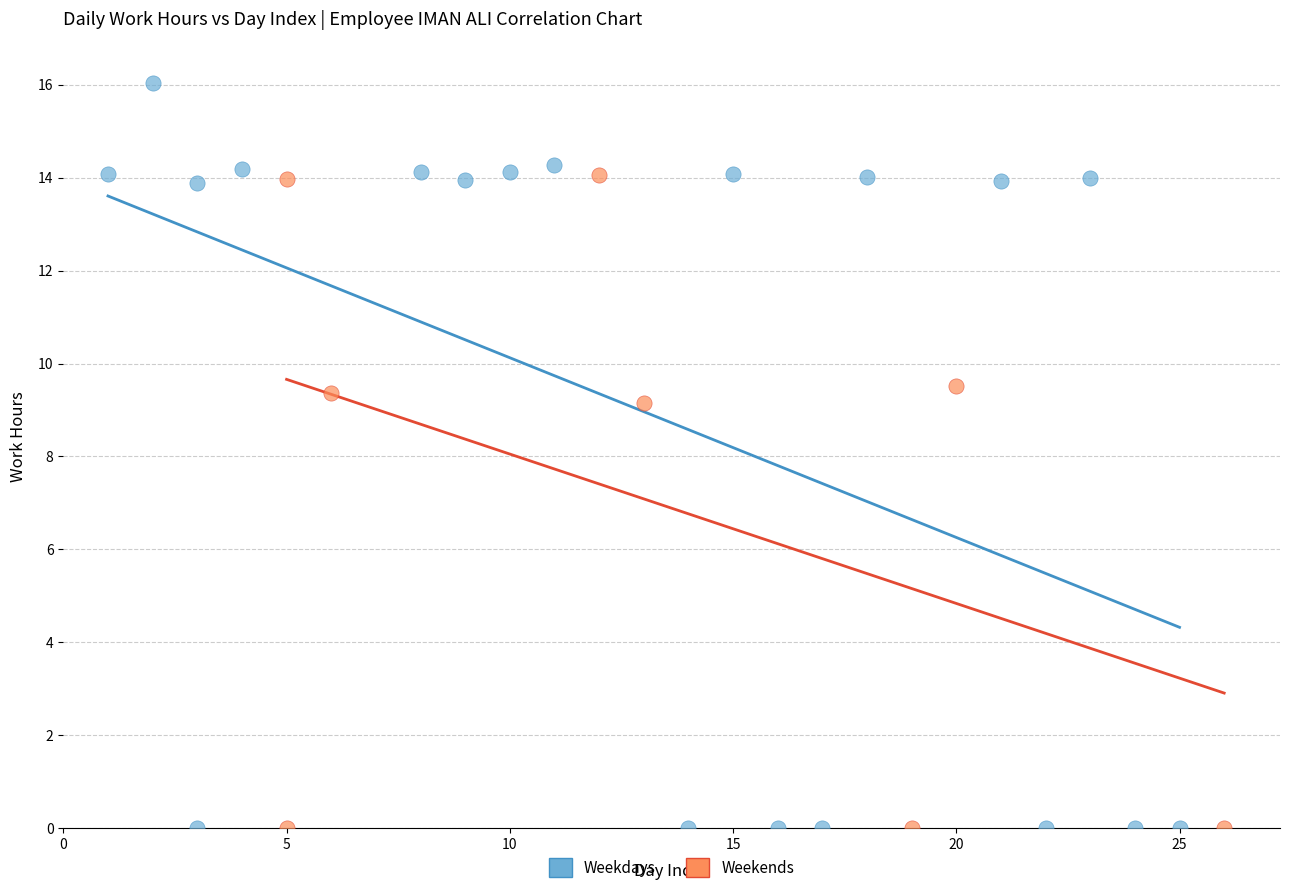

Which series has the largest Y range (max minus min)?

Weekdays